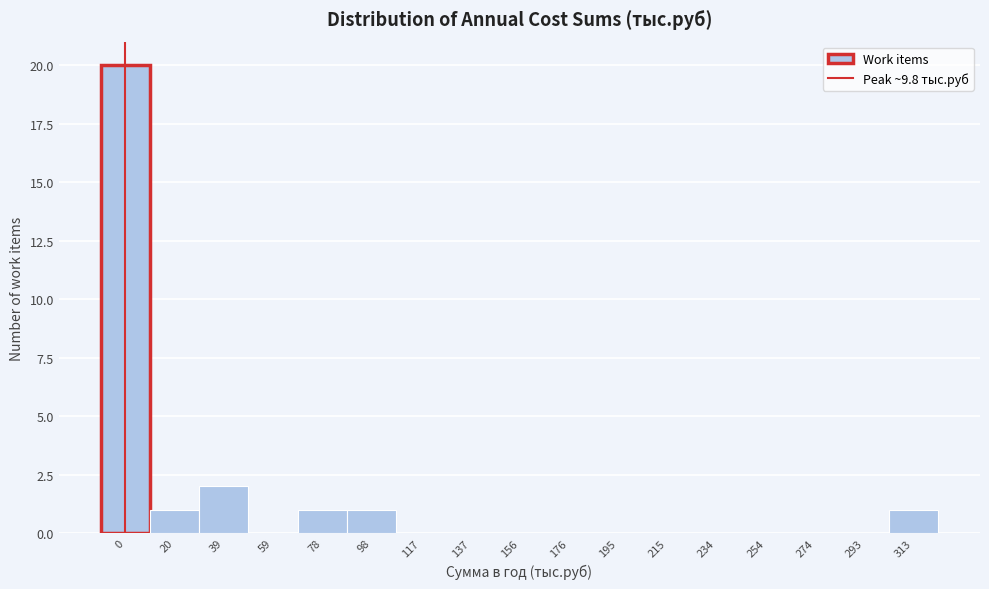

Reading left to right, what are all the values shown in this chart?

0=20	20=1	39=2	59=0	78=1	98=1	117=0	137=0	156=0	176=0	195=0	215=0	234=0	254=0	274=0	293=0	313=1